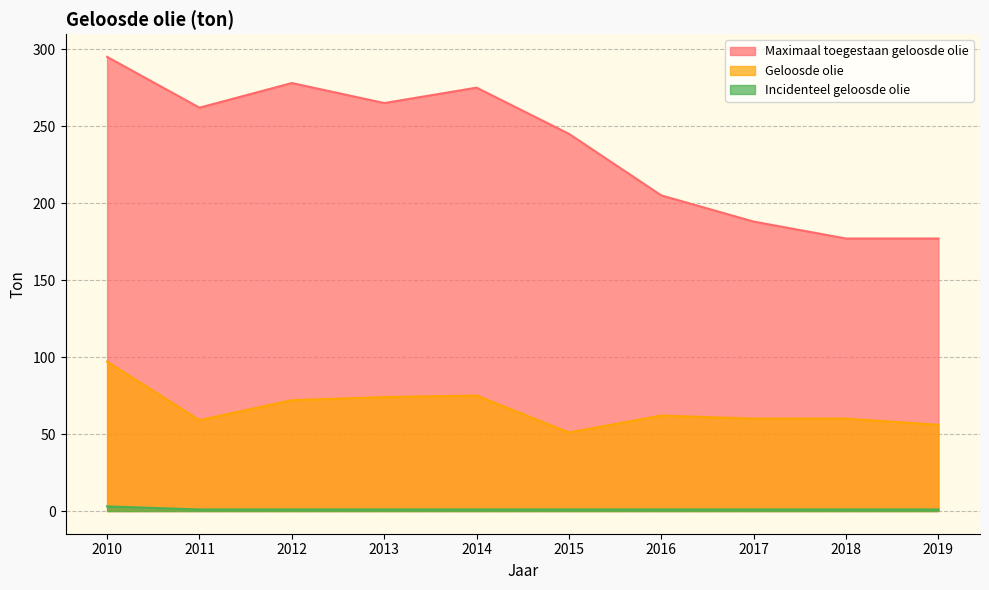

At which category does the chart reach its minimum across all series?

2011